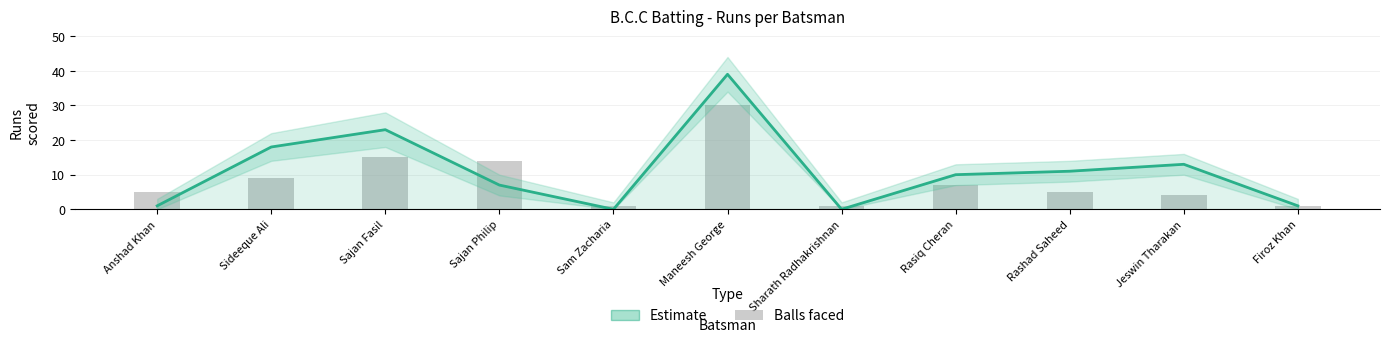

What is the label of the 7th bar from the left?

Sharath Radhakrishnan